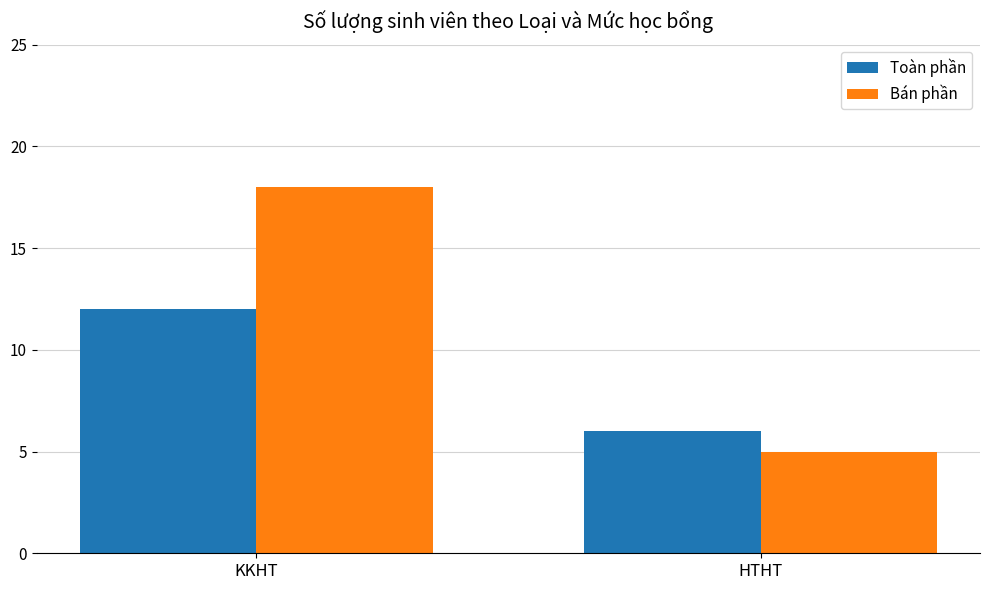

At how many categories does at least one series exceed 10?

1